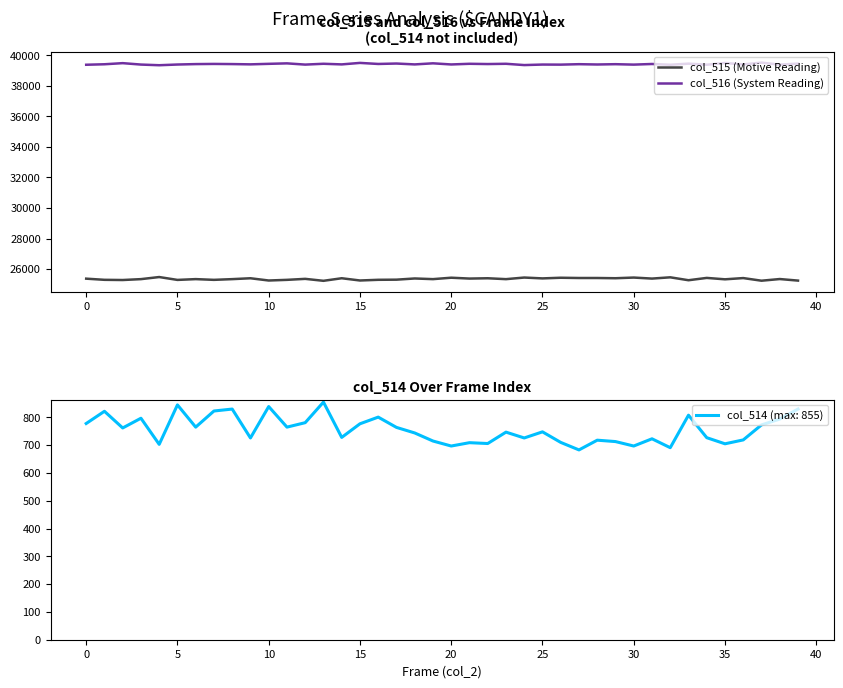

Where is col_515 (Motive Reading) nearest to the value 25354?

12